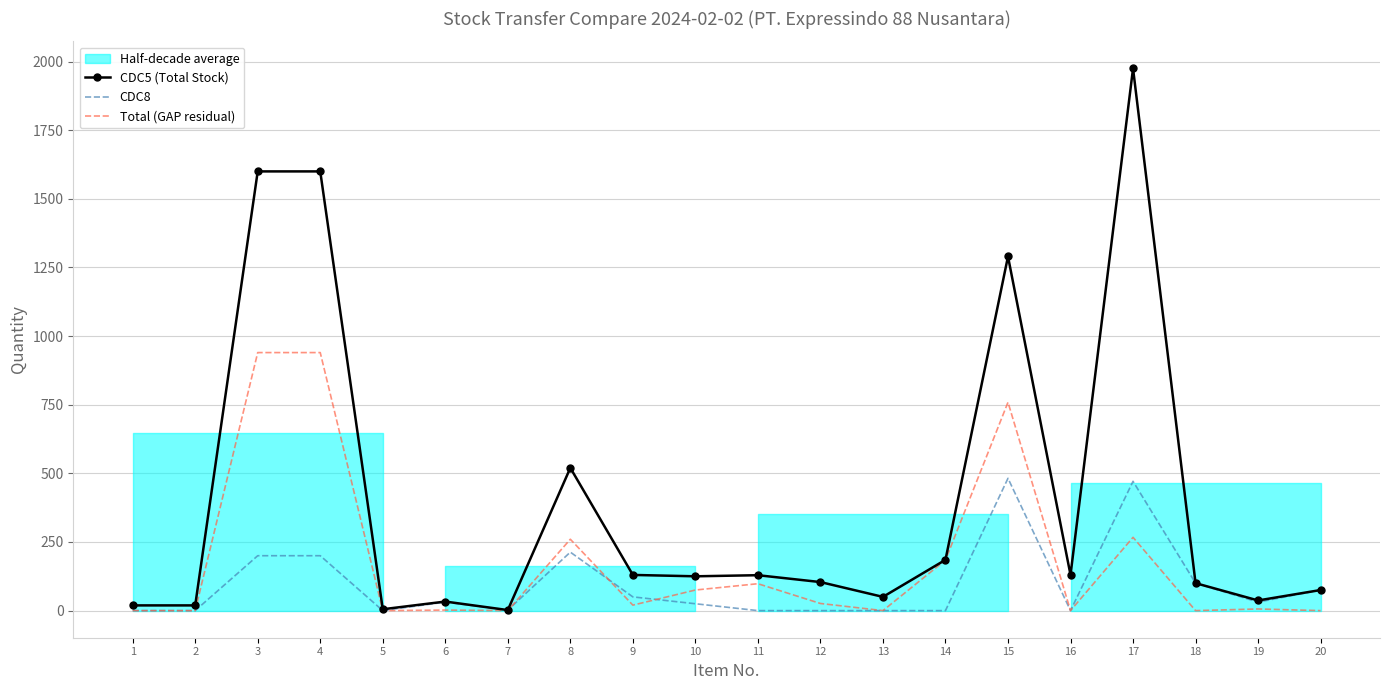

What is the greatest value displayed?

1975